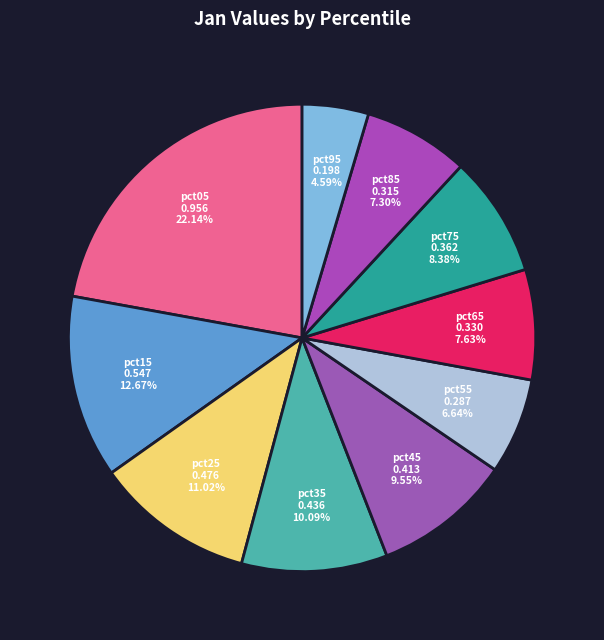

To the nearest percent, what is the difference between the largest and smallest slice percentages?

18%